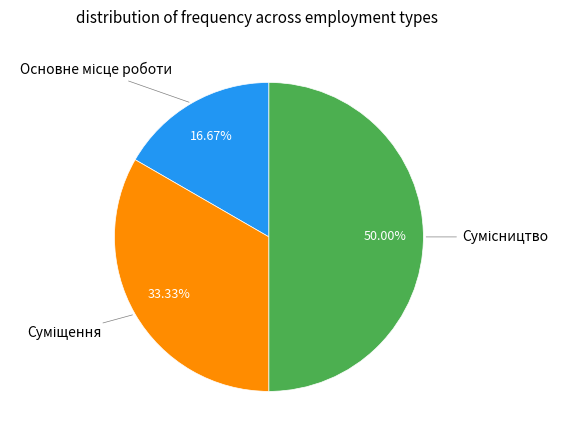

What percentage is NOT represented by Сумісництво?

50.0%